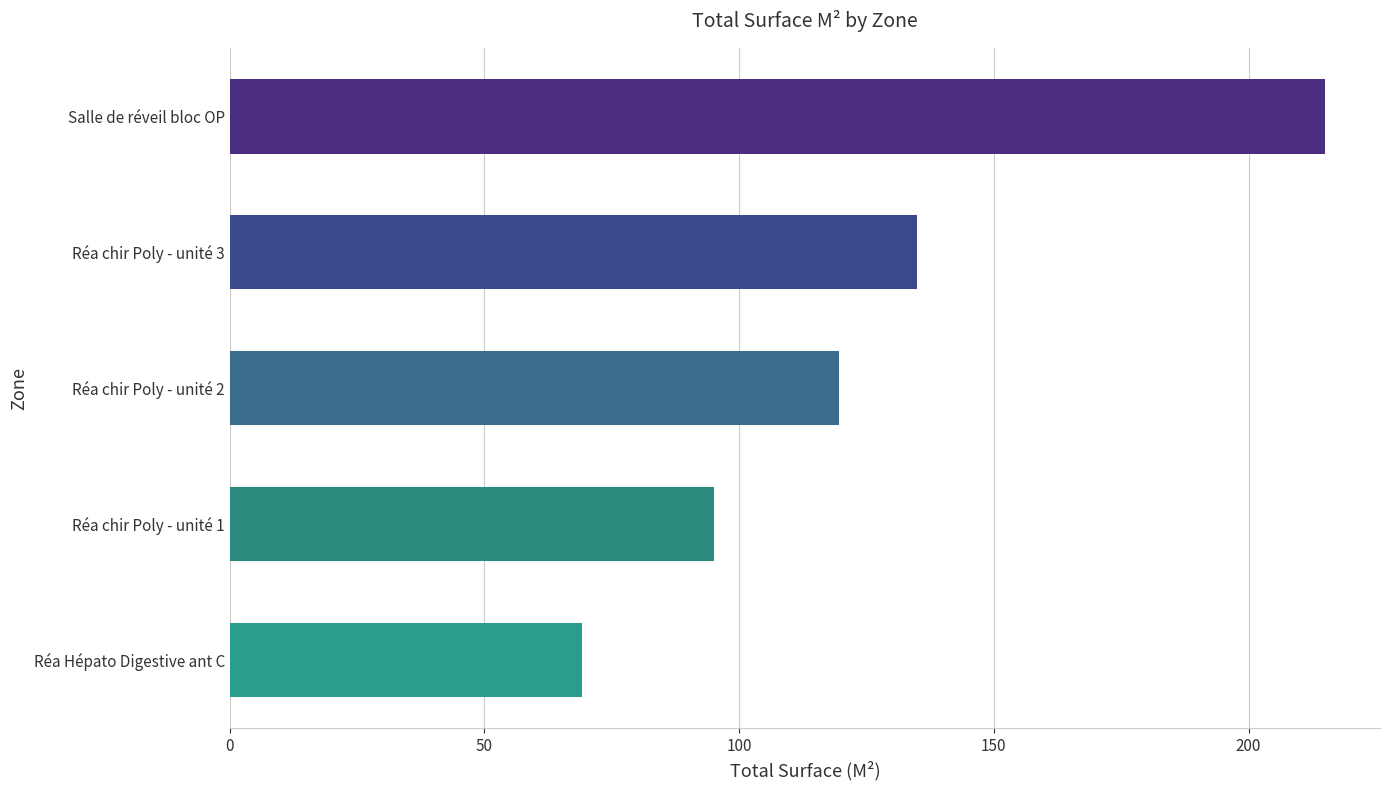

Reading top to bottom, list all the values displayed in this chart.

215.1	134.8	119.7	95.0	69.2